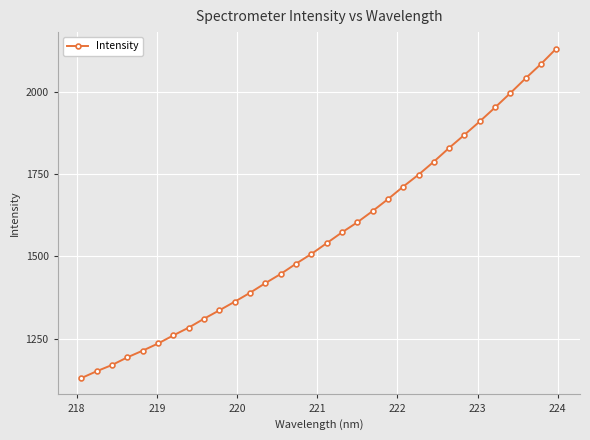

What is the average value?

1561.3